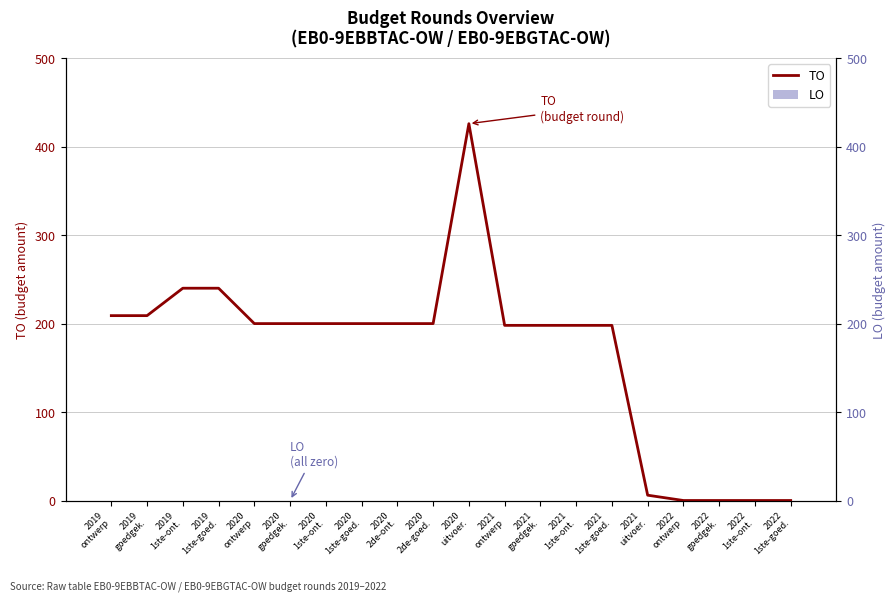

Reading right to left, transcribe all the data shown in this chart.

TO: 0	0	0	0	6	198	198	198	198	426	200	200	200	200	200	200	240	240	209	209
LO: 0	0	0	0	0	0	0	0	0	0	0	0	0	0	0	0	0	0	0	0